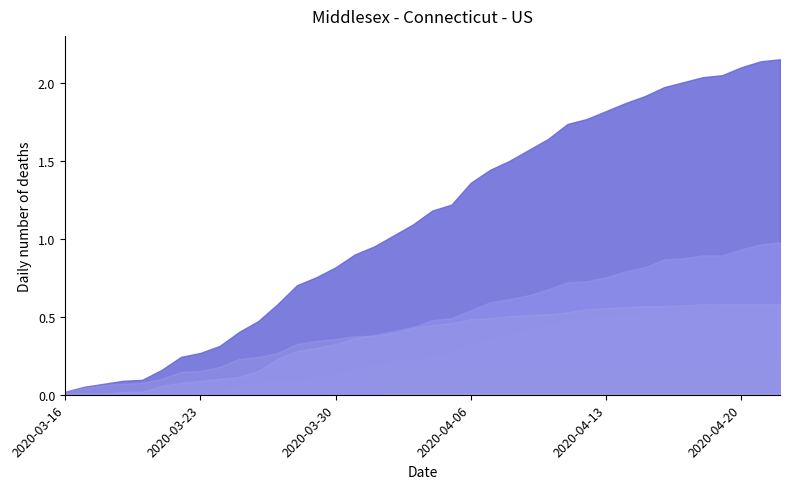

The Travel Cases (Cumulative) series shows 125 at 37. True or false?

False